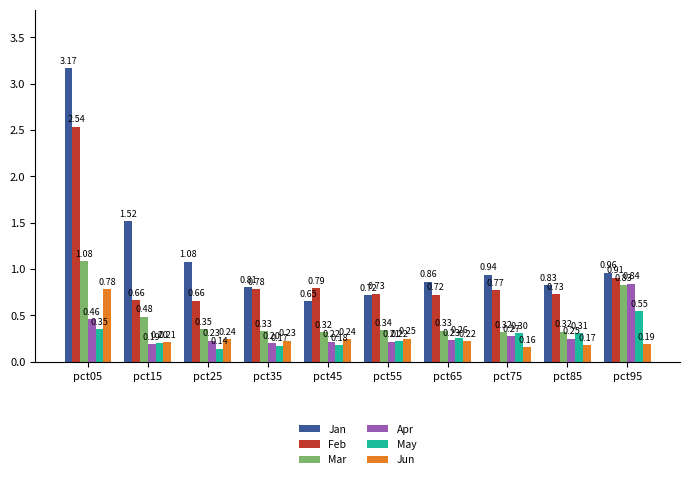

Which series changed the most between pct15 and pct45?

Jan